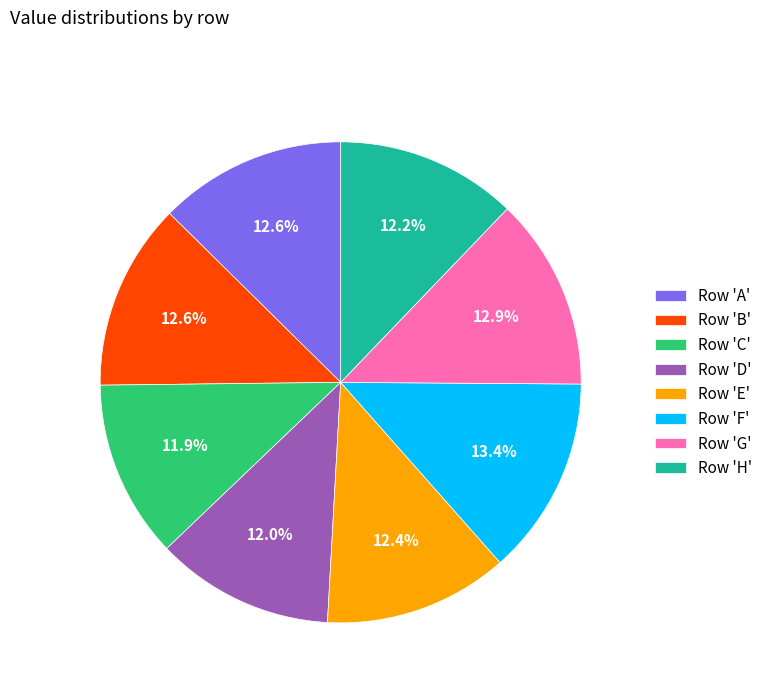

Is the sum of Row 'B' and Row 'A' greater than half?

No